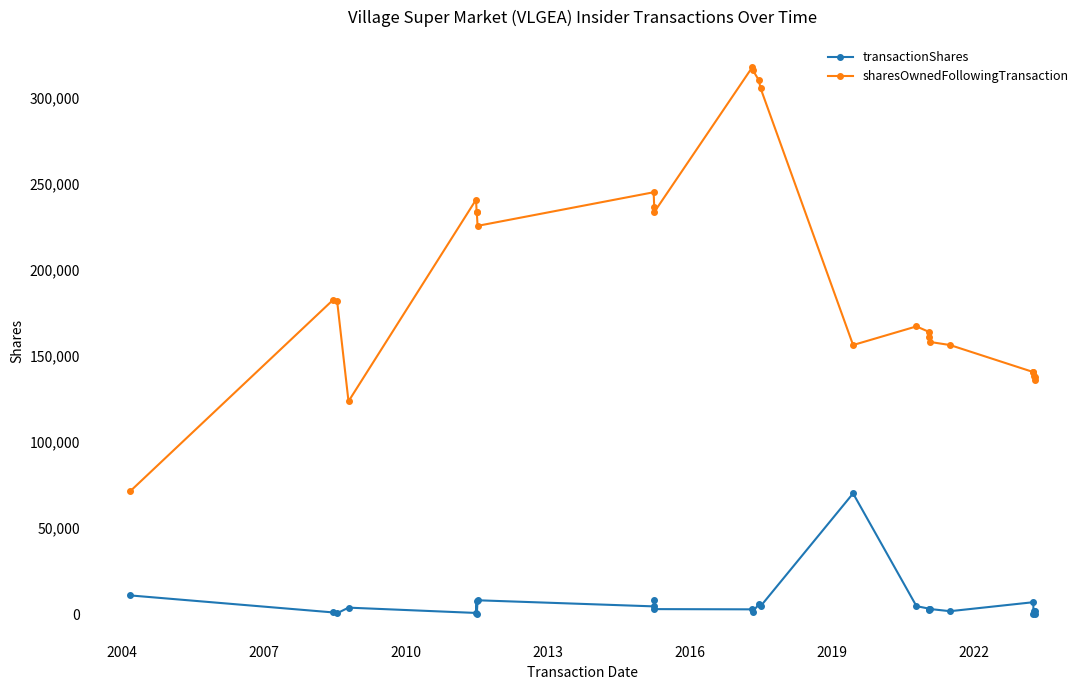

True or false: transactionShares and sharesOwnedFollowingTransaction cross at least once.

False